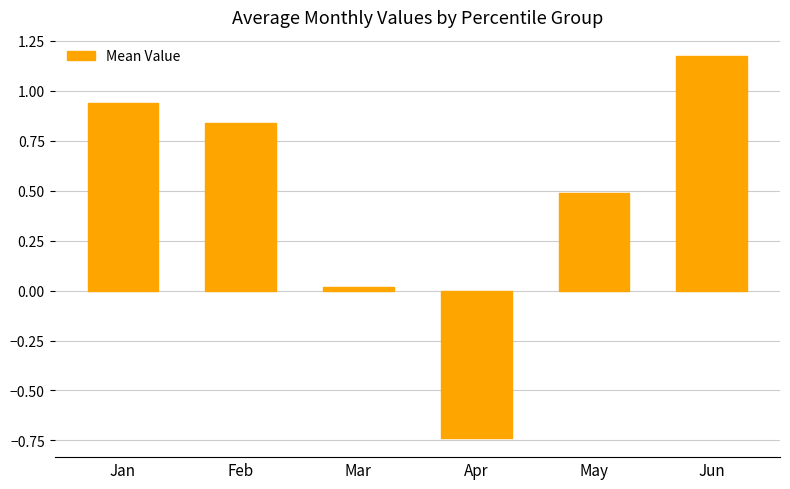

What is the difference between the maximum and minimum values?

1.9